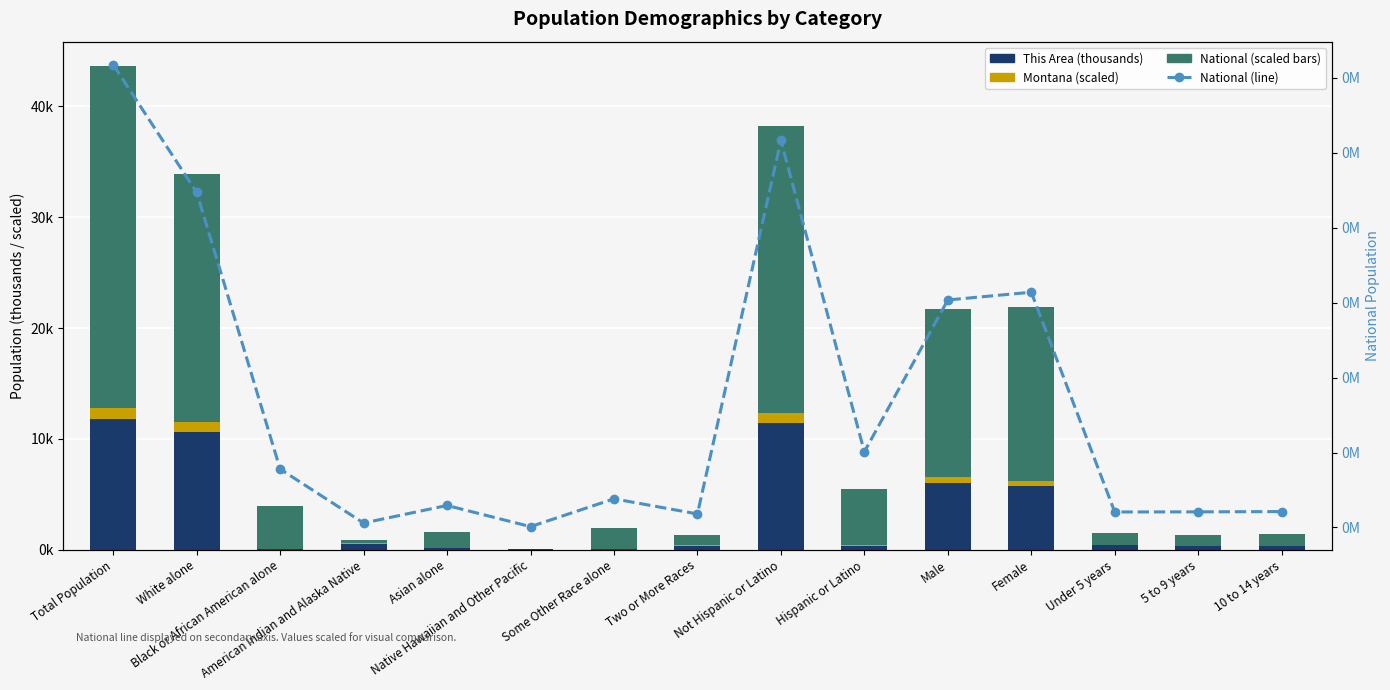

Between Not Hispanic or Latino and Native Hawaiian and Other Pacific, which is larger?

Not Hispanic or Latino